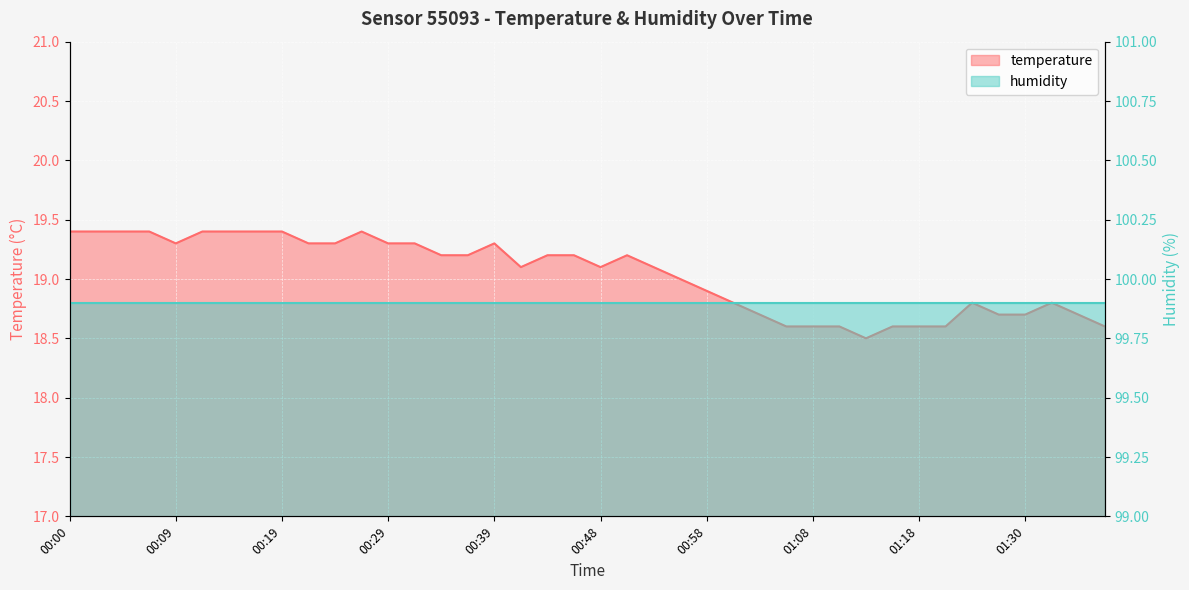

Reading left to right, extract all data points from this chart.

19.4	19.4	19.4	19.4	19.3	19.4	19.4	19.4	19.4	19.3	19.3	19.4	19.3	19.3	19.2	19.2	19.3	19.1	19.2	19.2	19.1	19.2	19.1	19.0	18.9	18.8	18.7	18.6	18.6	18.6	18.5	18.6	18.6	18.6	18.8	18.7	18.7	18.8	18.7	18.6